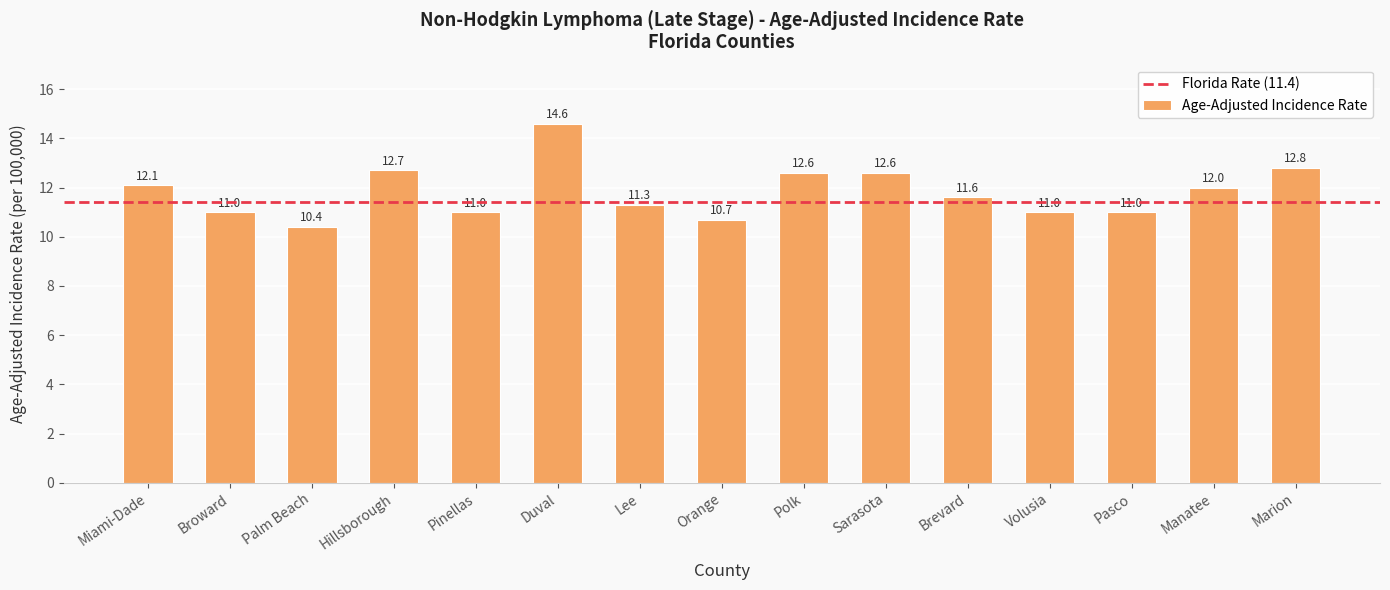

What is the ratio of the value at Hillsborough to the value at Volusia?

1.2